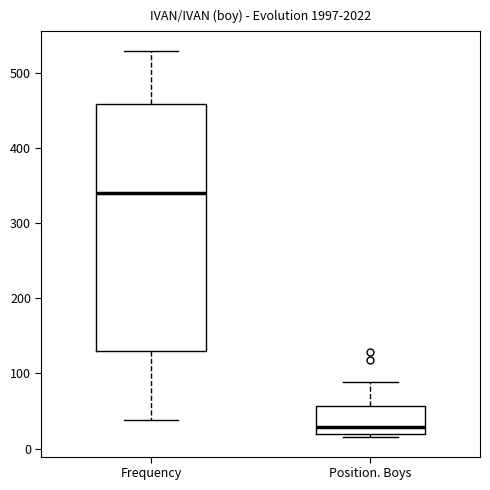

Which box is the tallest, from its lower edge to its upper edge?

Frequency